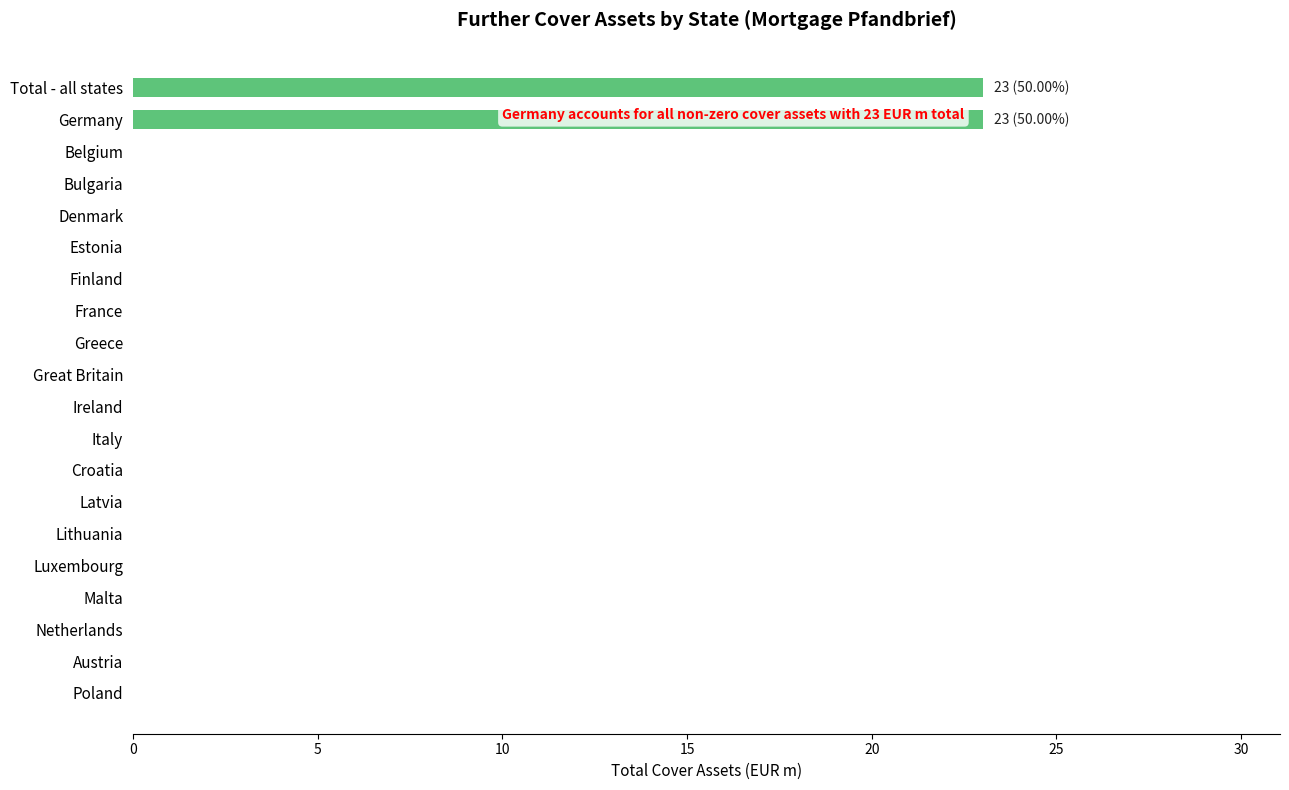

True or false: the data shows 0 at Poland.

True